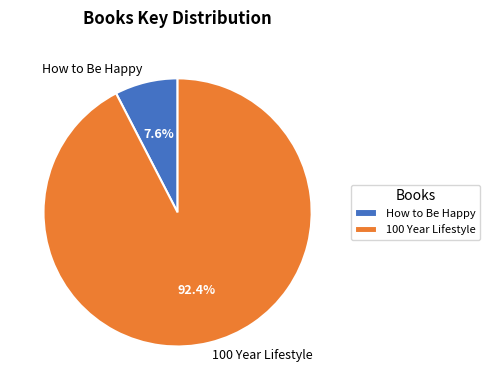

Which slice is the largest?

100 Year Lifestyle